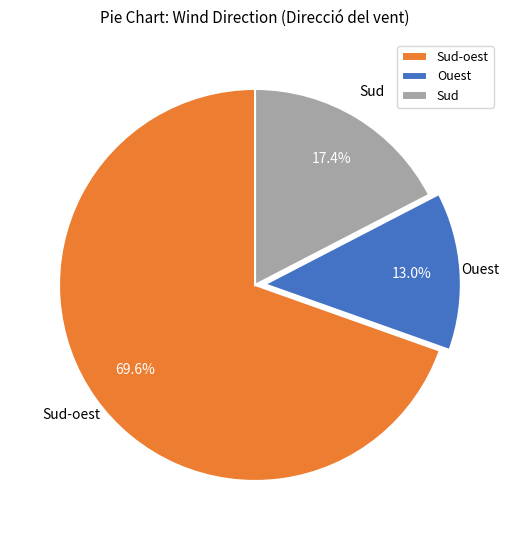

Approximately how many times larger is the value at Sud-oest compared to Sud?

4.0